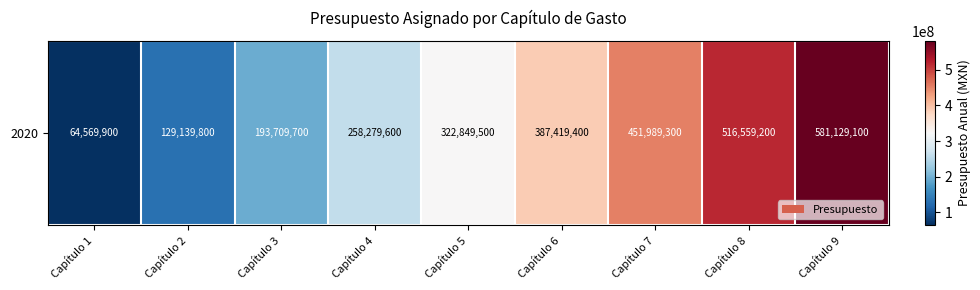

Which label corresponds to the largest value in the chart?

Capítulo 9